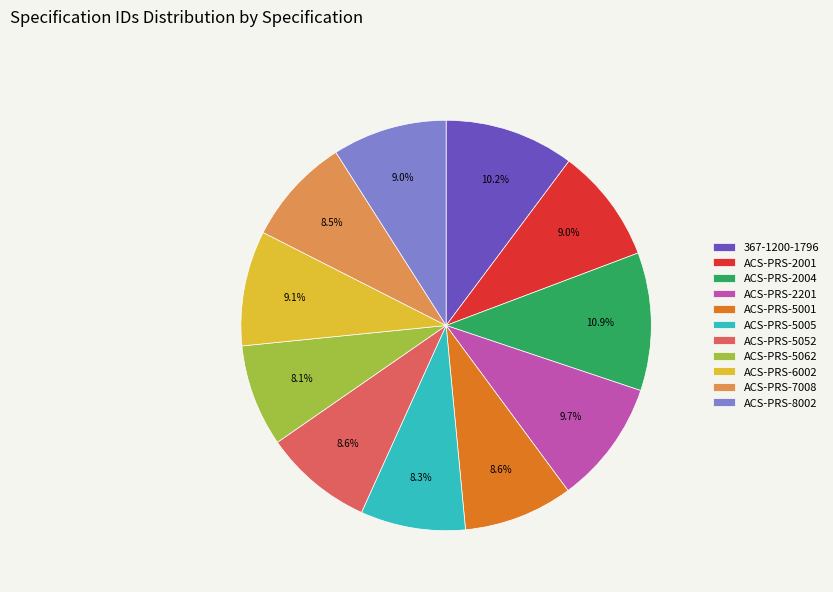

Which category has the biggest portion of the pie?

ACS-PRS-2004